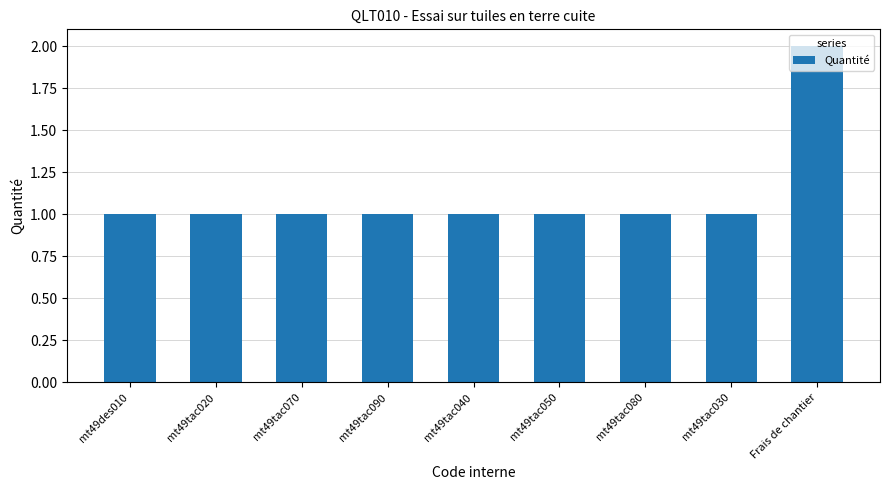

What is the smallest value displayed?

1